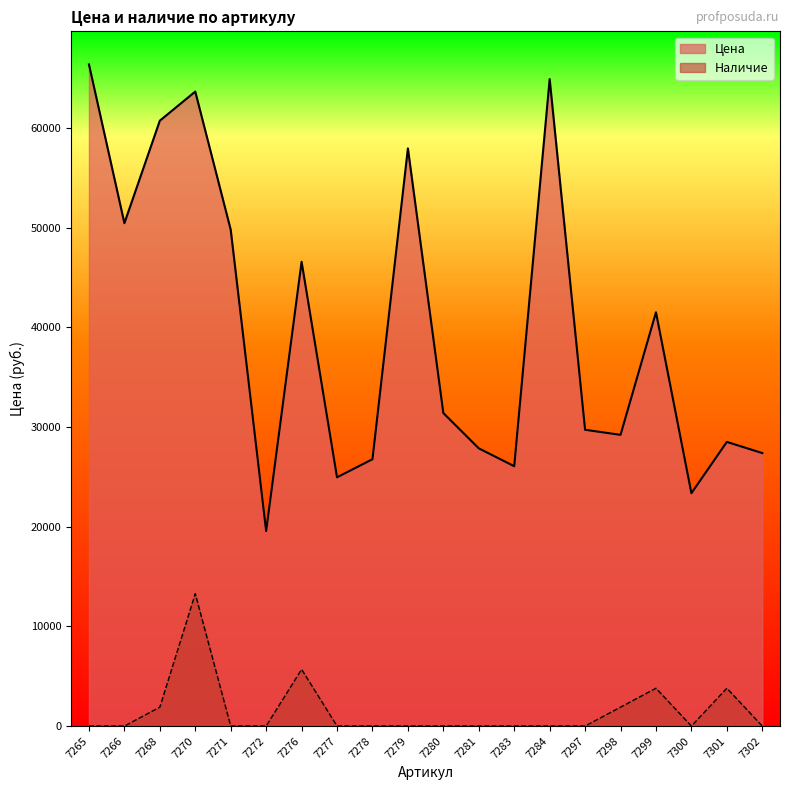

Where is Цена nearest to the value 42982?

7299